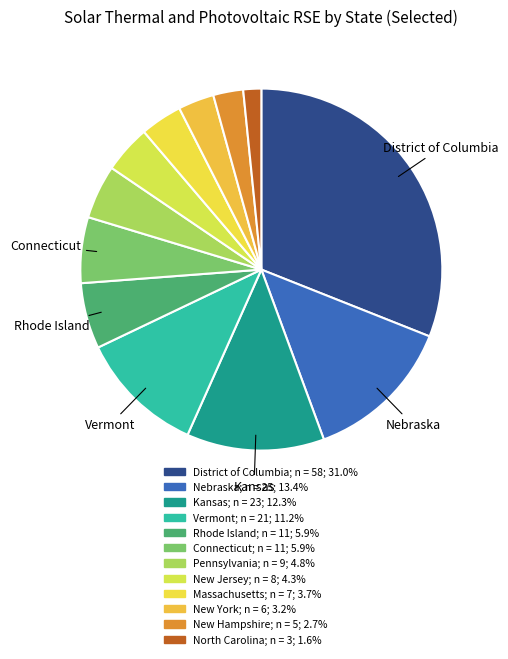

Count the number of slices in the pie.

12